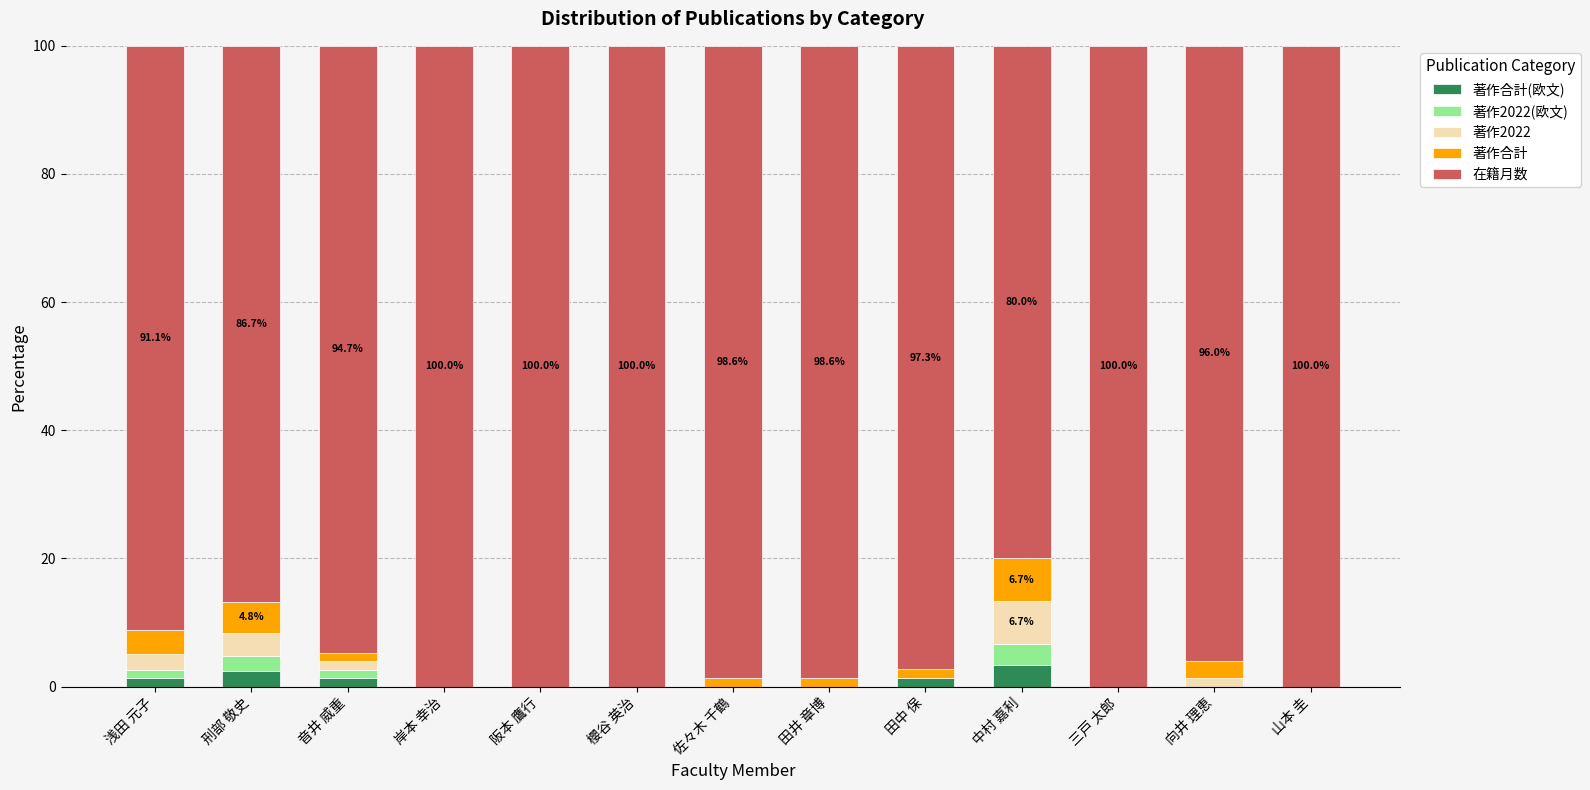

What are all the series names shown in the legend?

著作合計(欧文), 著作2022(欧文), 著作2022, 著作合計, 在籍月数